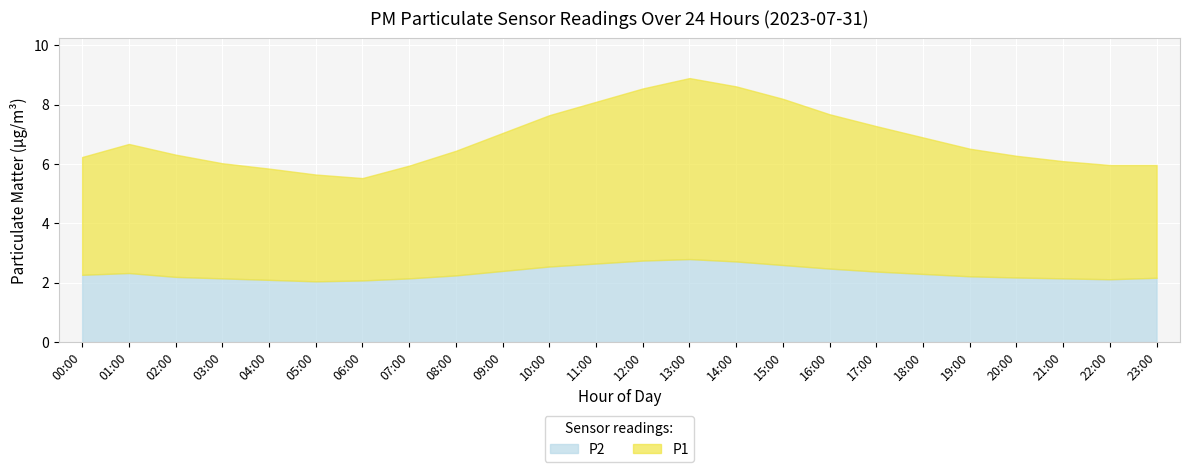

True or false: P2 has more than 2 points higher than both neighbors.

False